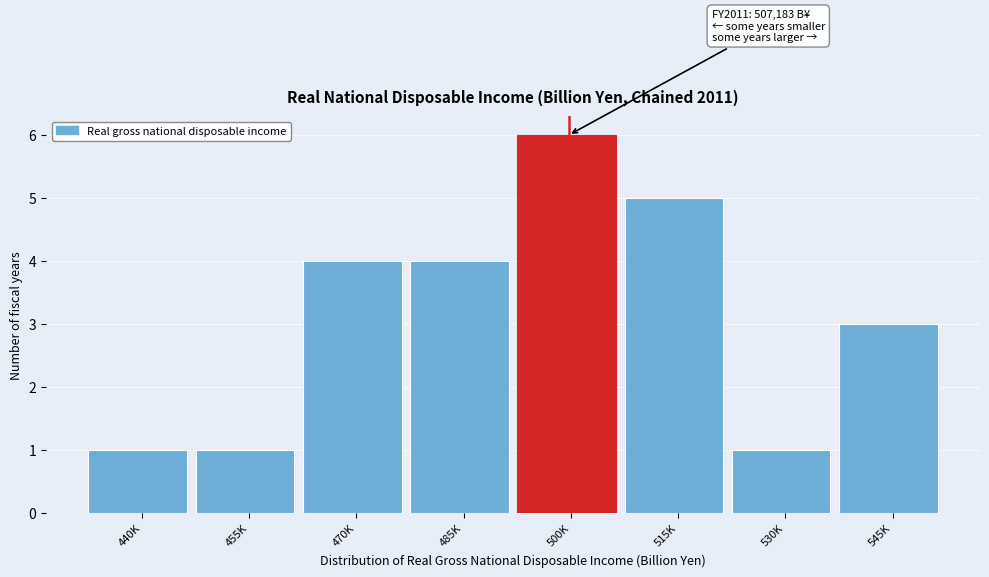

Reading right to left, transcribe all the data shown in this chart.

3	1	5	6	4	4	1	1